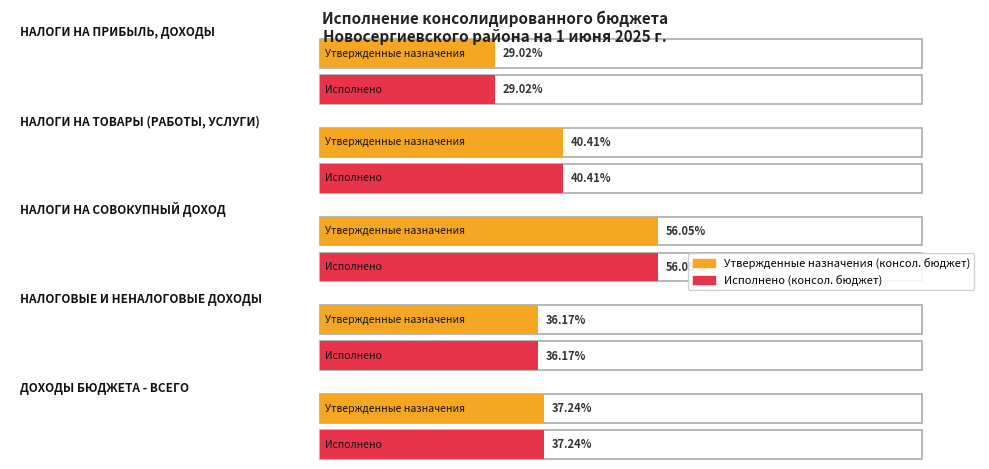

Rank the series by their maximum value, from highest to lowest.

Утвержденные назначения (консол. бюджет), Исполнено (консол. бюджет)